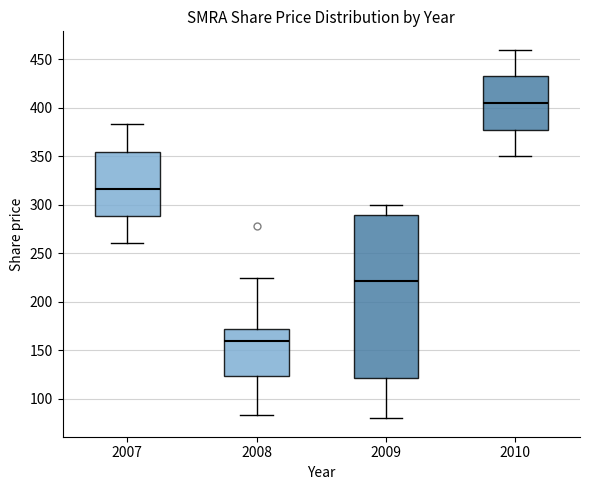

Reading left to right, read every box against the y-axis: the position of its median line, the range the box covers, and the ends of its whiskers. The values are not printed on the chart, so give them approximately, as read against the axis.

2007: median 315, box 290 to 355, whiskers 260 to 385
2008: median 160, box 125 to 170, whiskers 85 to 225
2009: median 220, box 120 to 290, whiskers 80 to 300
2010: median 405, box 380 to 435, whiskers 350 to 460